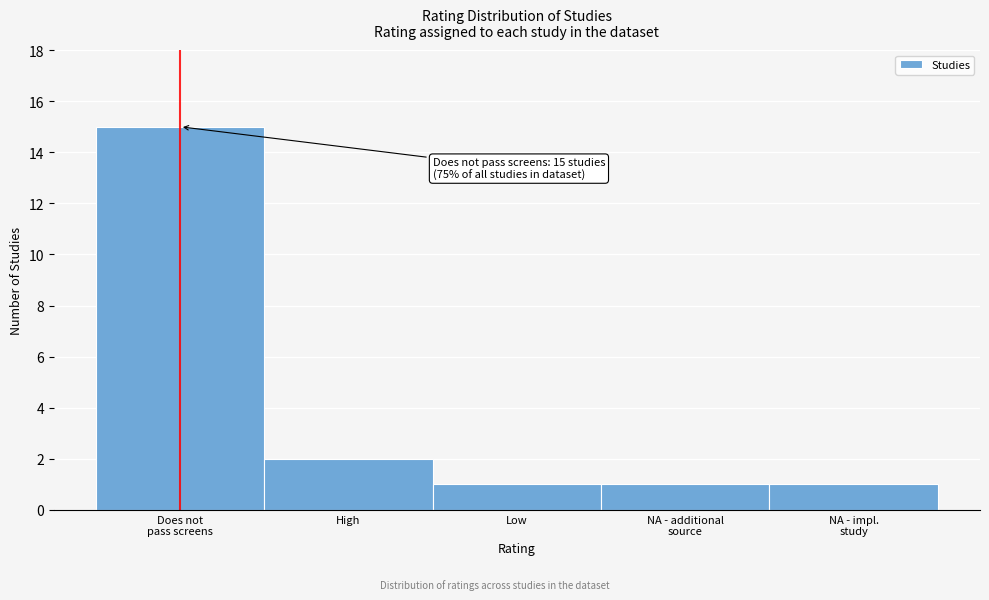

Reading left to right, what are all the values shown in this chart?

15	2	1	1	1